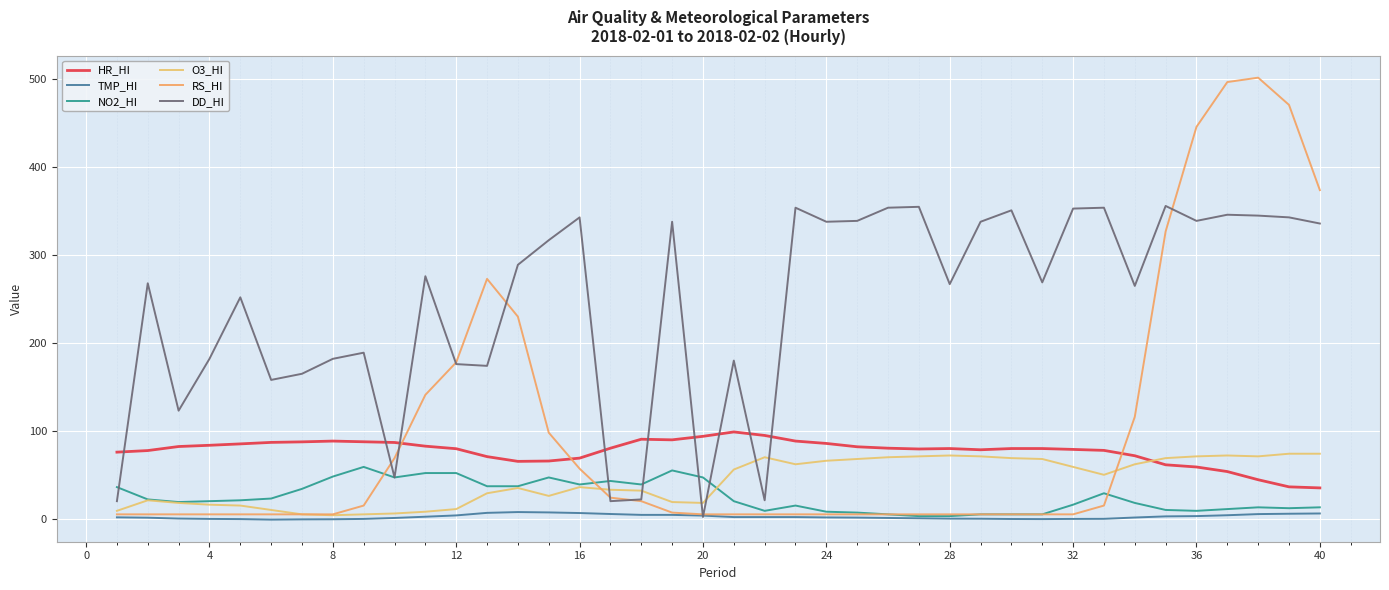

Is this an area chart (filled region under the line)?

No